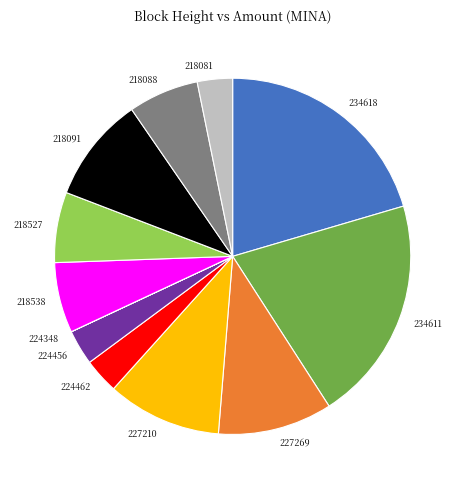

Which has a higher value, 234611 or 224456?

234611